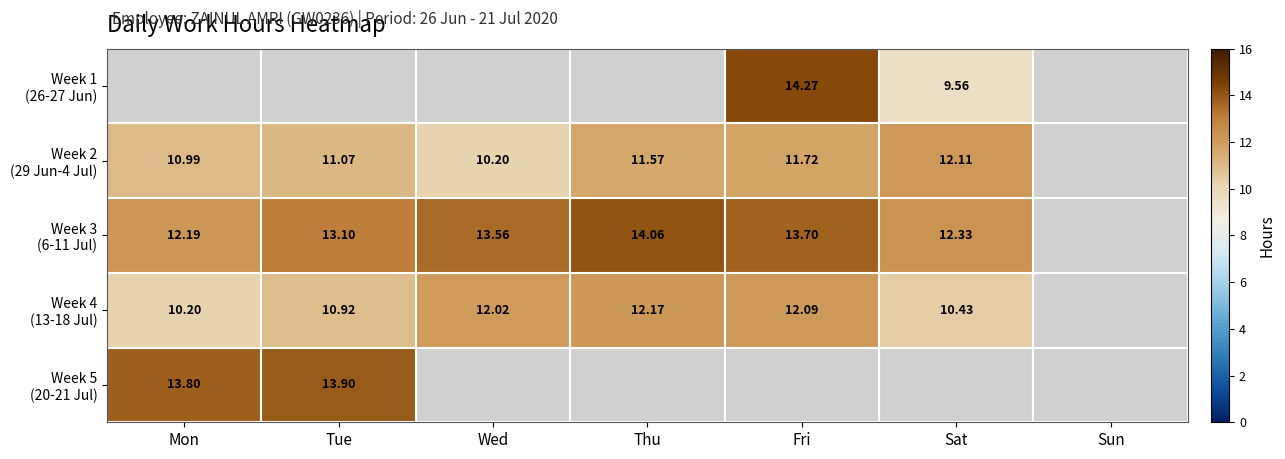

Rank the series at Mon from lowest to highest value.

Week 4 (13-18 Jul), Week 1 (26-27 Jun), Week 2 (29 Jun-4 Jul), Week 3 (6-11 Jul), Week 5 (20-21 Jul)